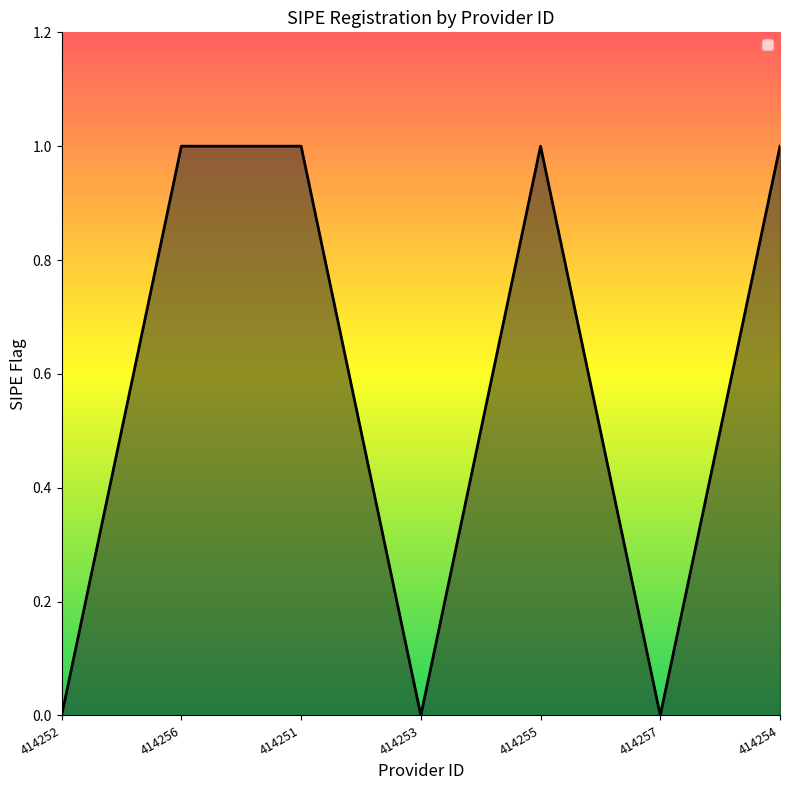

True or false: the data shows 1 at 414255.

True